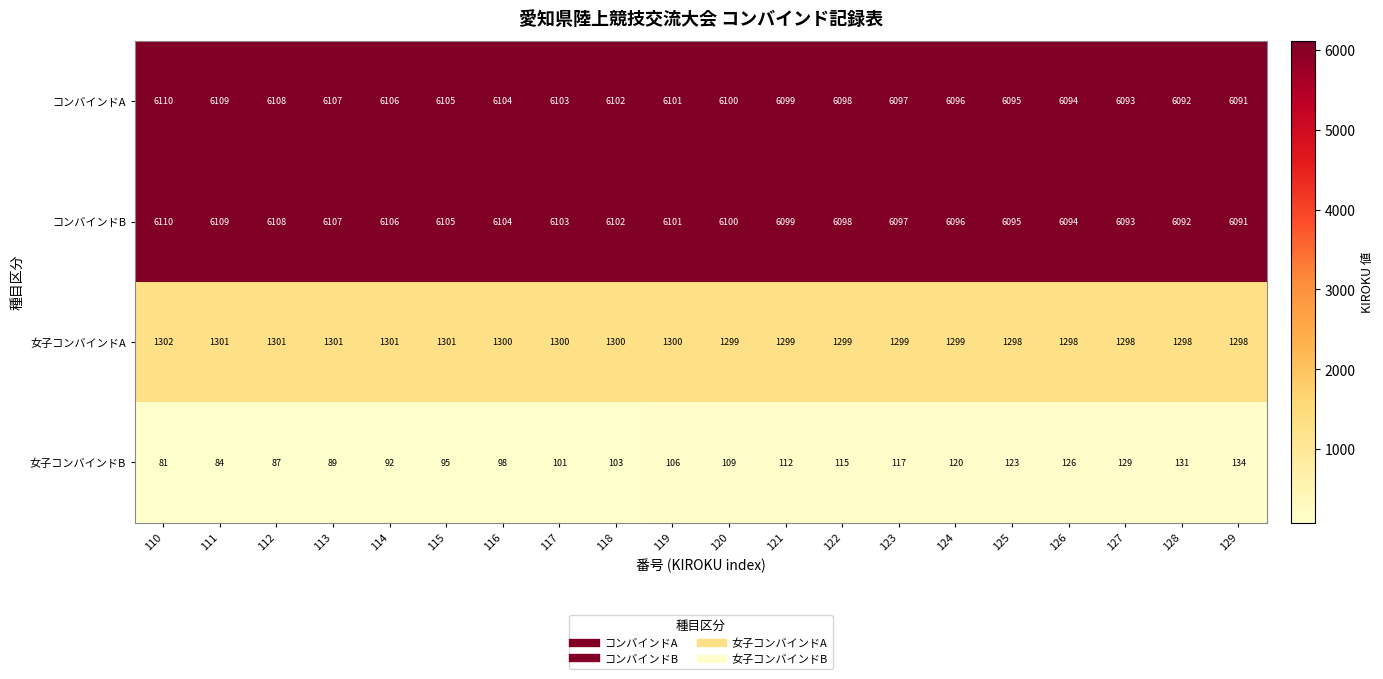

What is the difference between the second highest and minimum values in the 女子コンバインドA series?

3